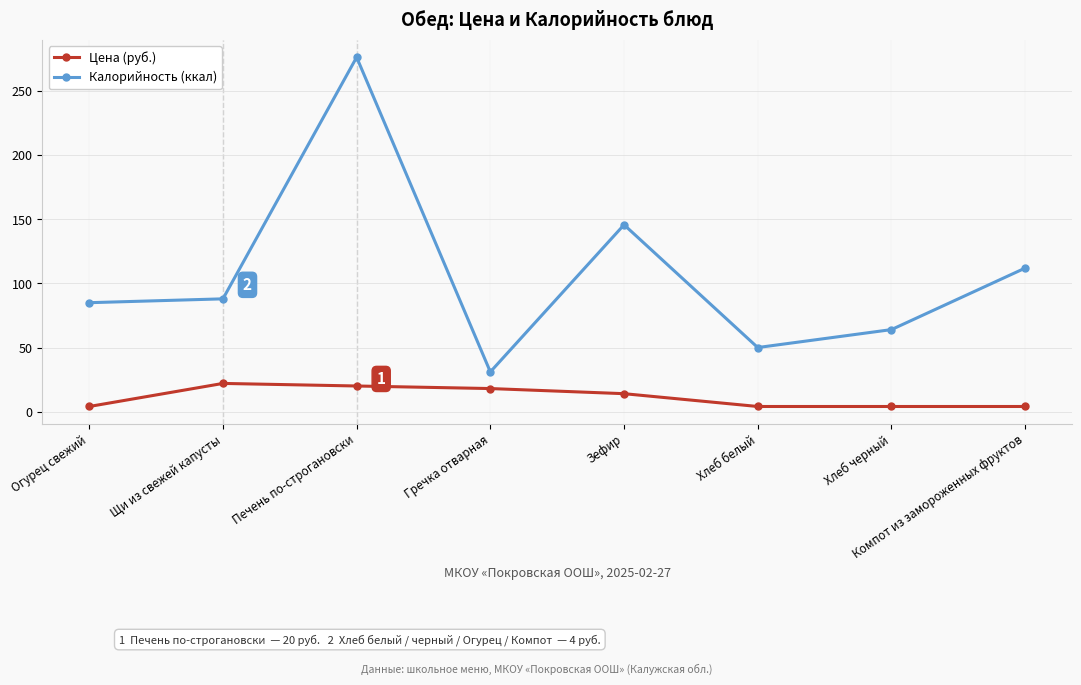

The Цена (руб.) series shows 22.0 at Щи из свежей капусты. True or false?

True